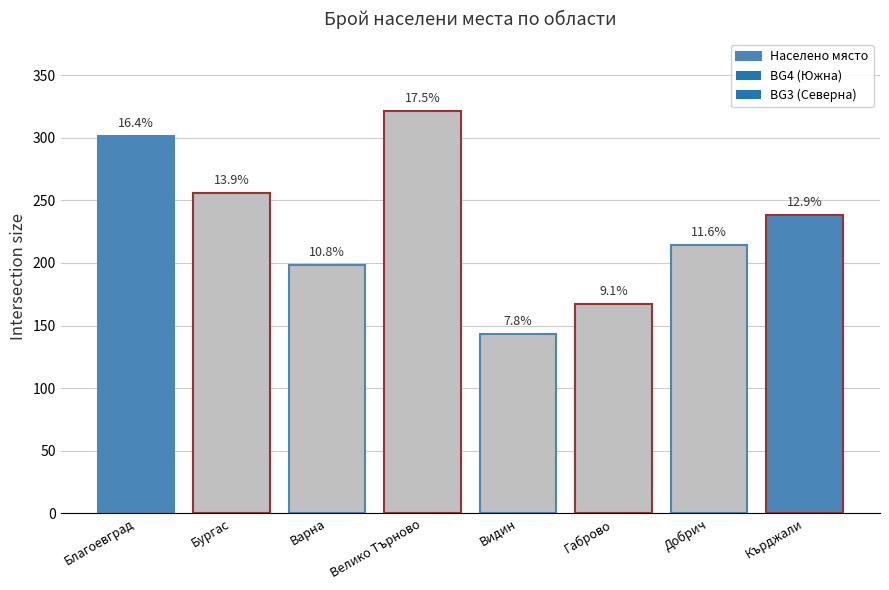

What is the label of the 3rd bar from the right?

Габрово